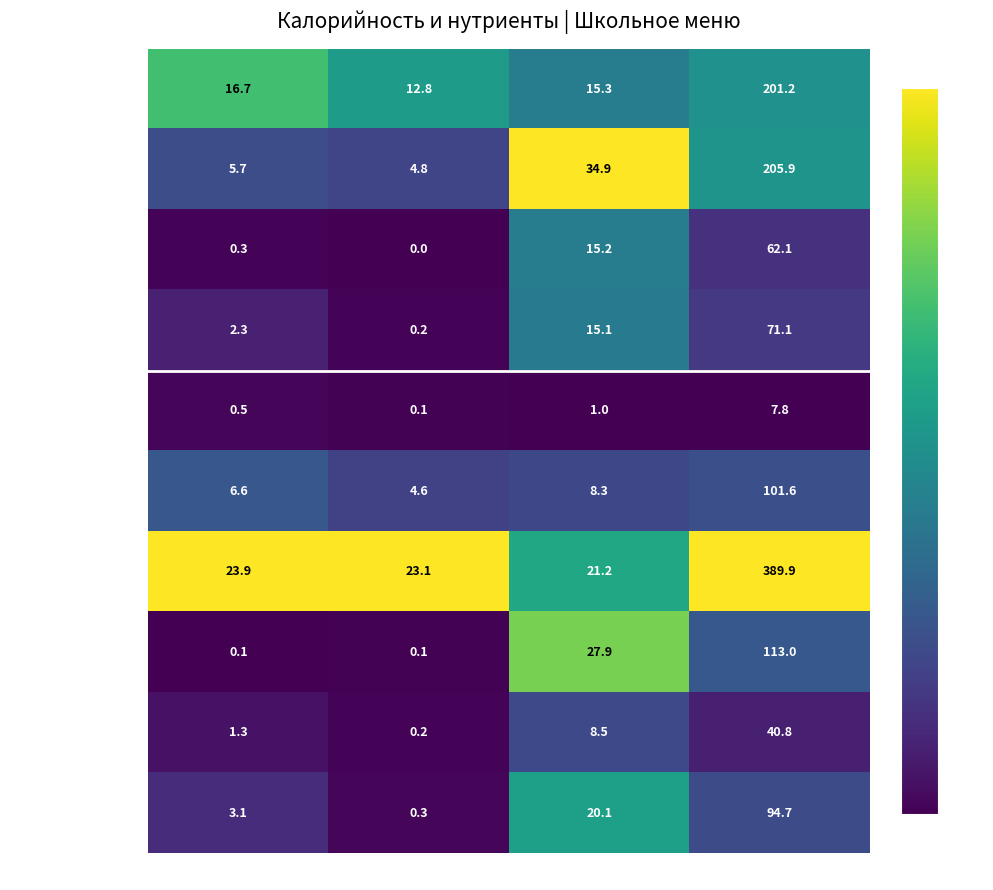

Which series has the largest total across all categories?

гор.блюдо